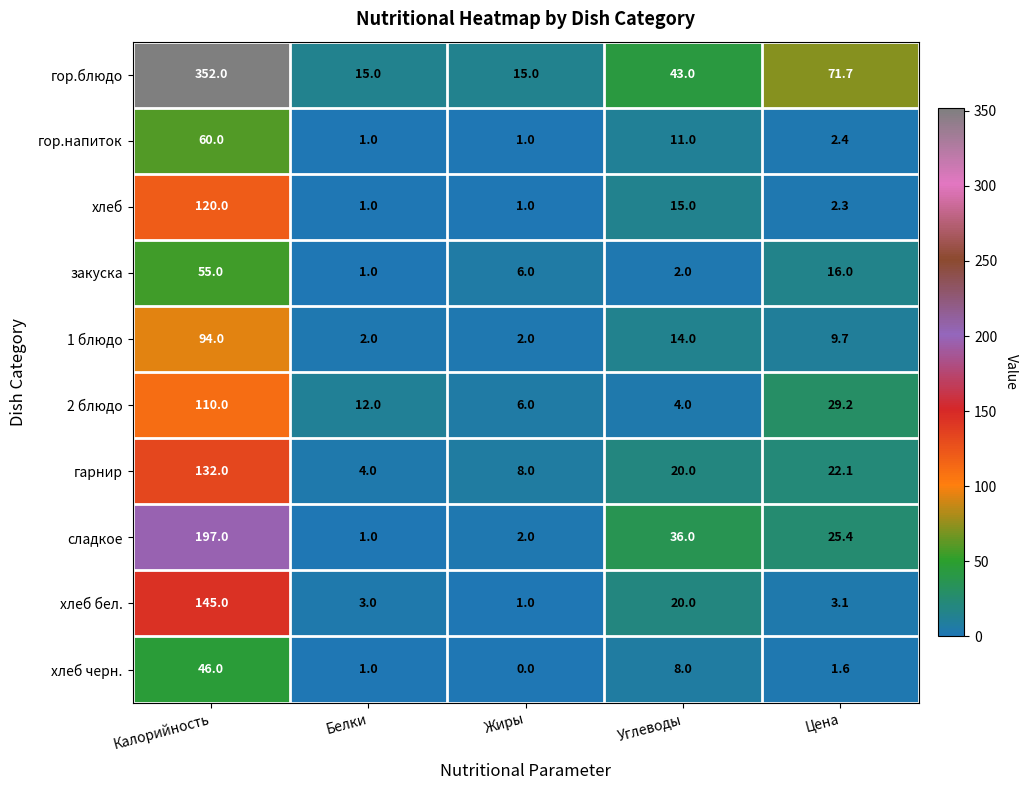

At which label is 1 блюдо closest to 48?

Углеводы